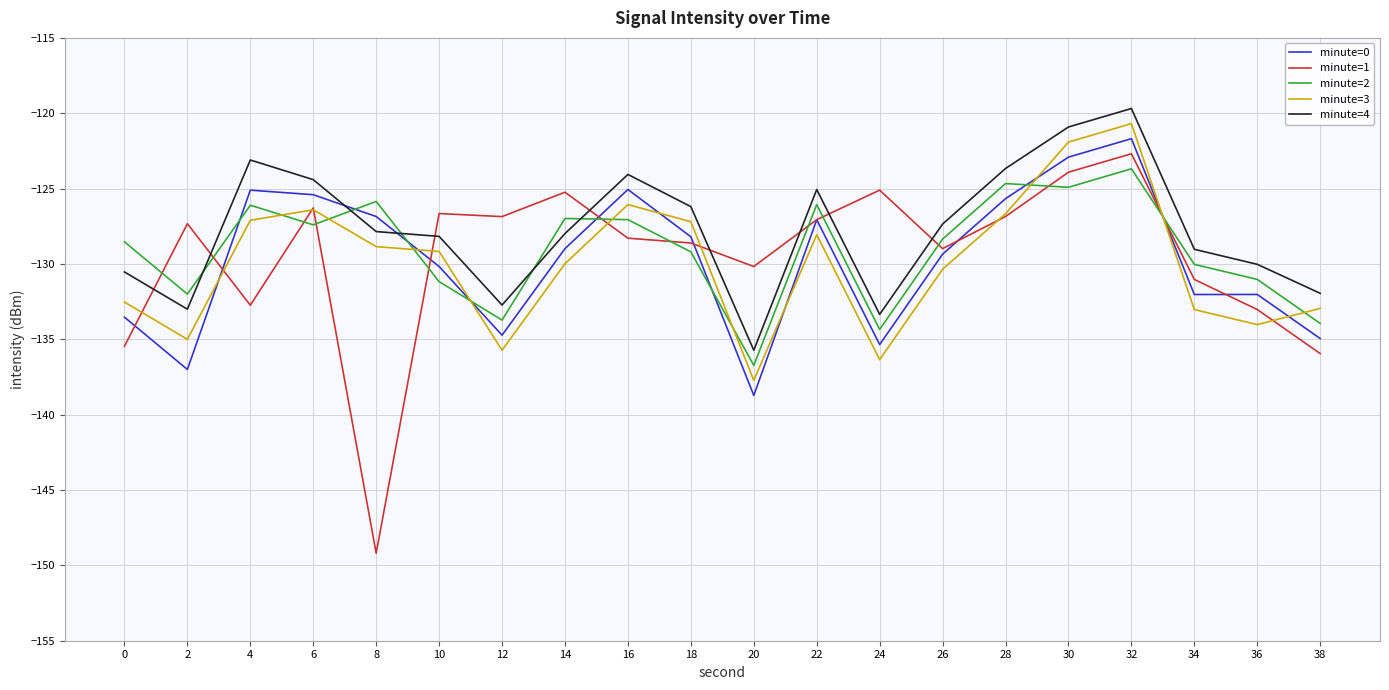

True or false: minute=0 has a value of -217.2 at 4.

False